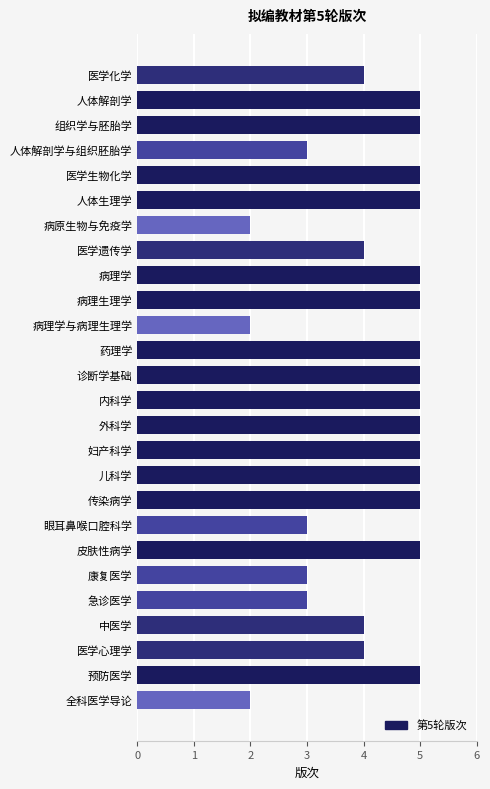

How many values are between 3 and 5?

23